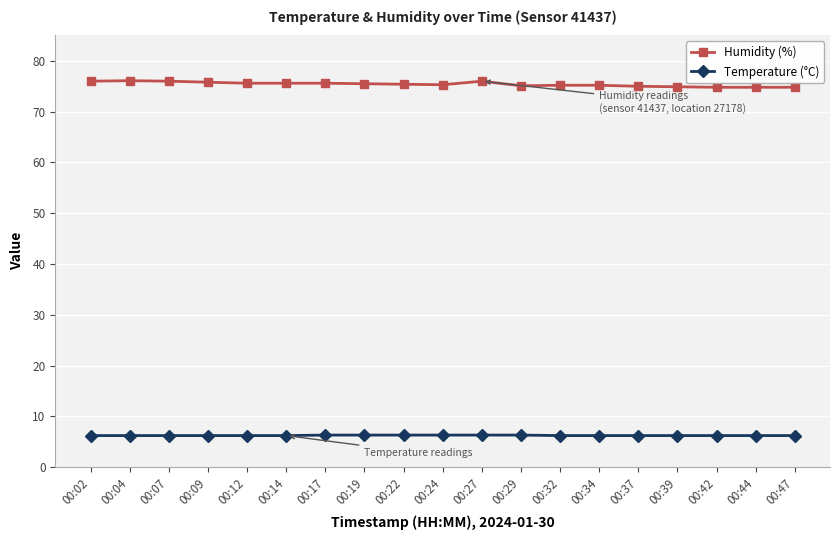

What is the maximum value shown in the chart?

76.1